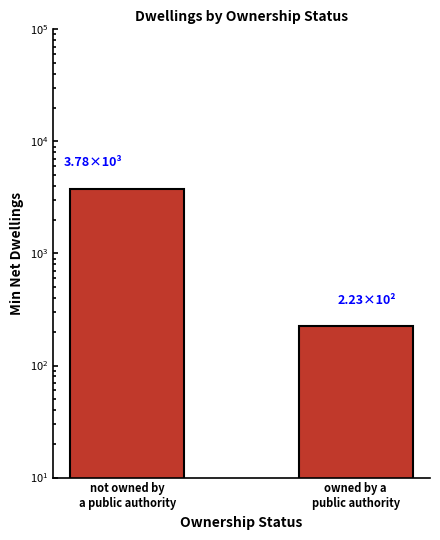

What is the difference between the values at owned by a
public authority and not owned by
a public authority?

3556